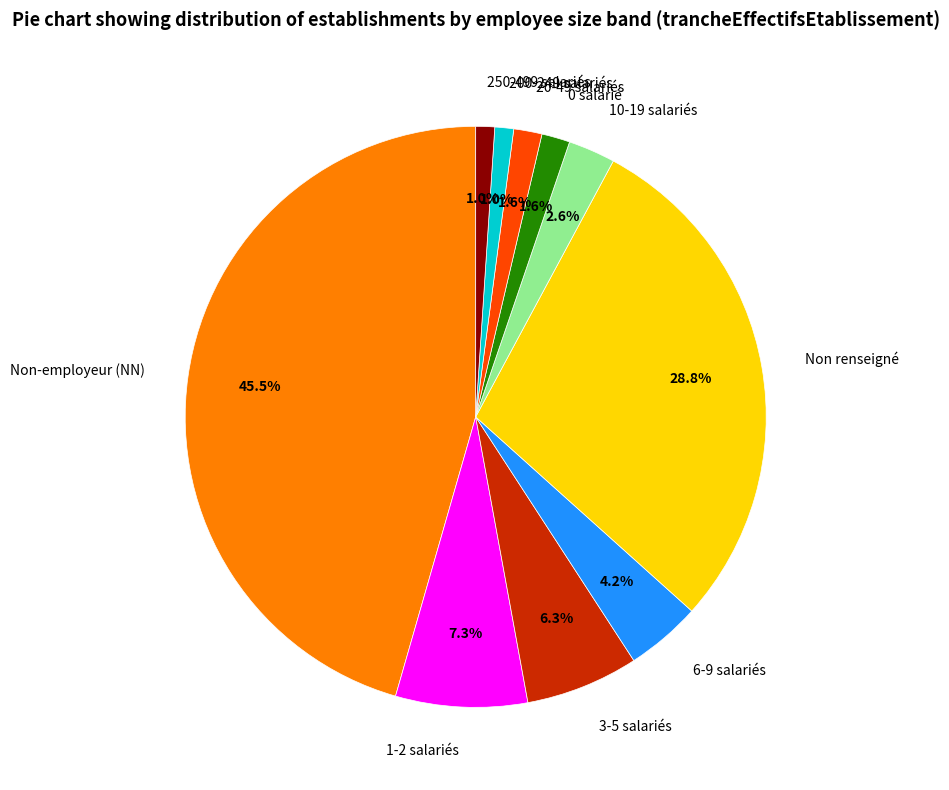

What is the largest slice in the pie chart?

Non-employeur (NN)